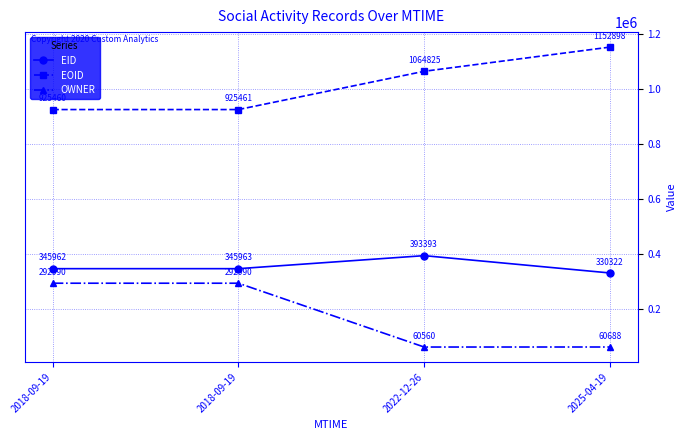

List the series in order of their overall mean, highest first.

EOID, EID, OWNER